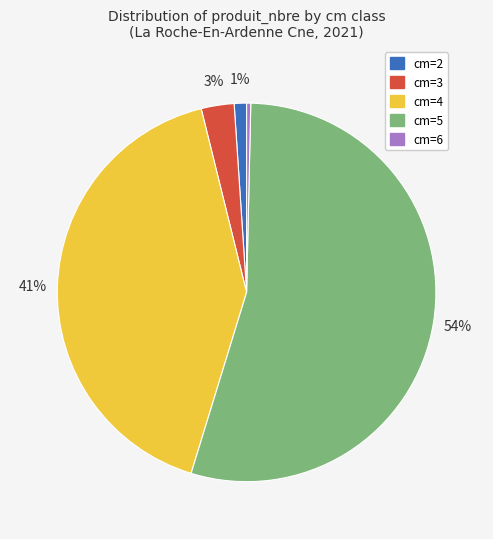

What percentage is the cm=4 slice, to the nearest percent?

41%